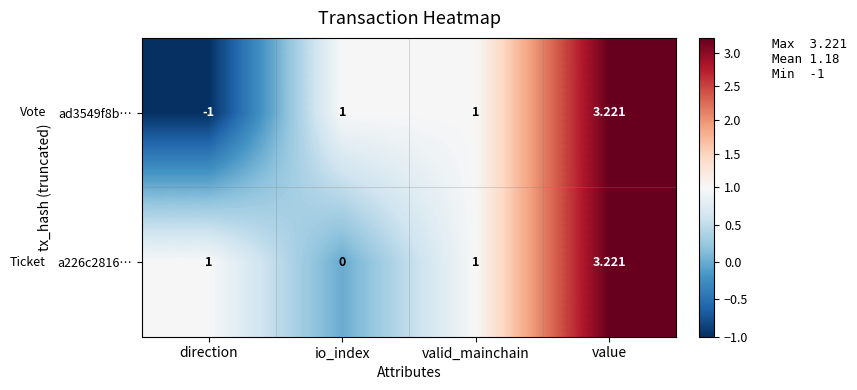

How many values in a226c2816… are above zero?

3